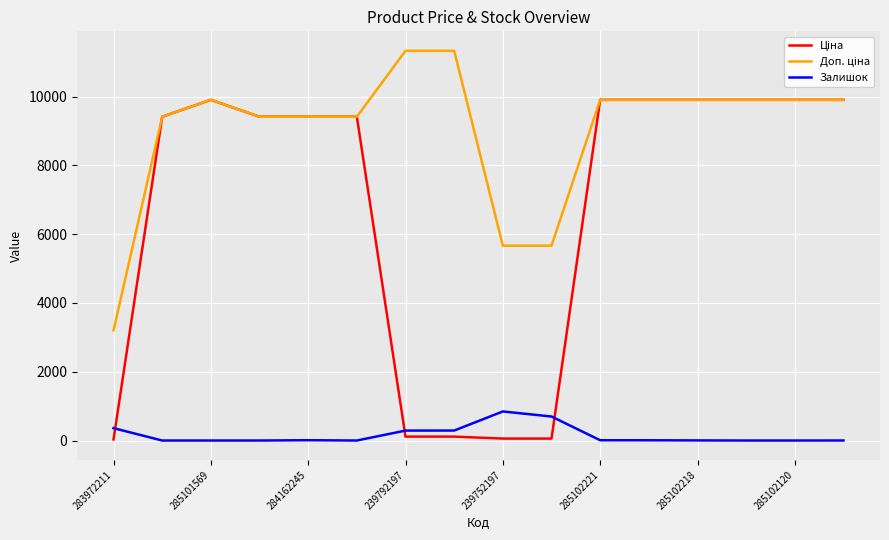

What is the maximum value shown in the chart?

11334.0